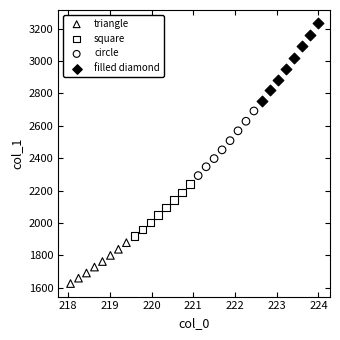

Which series contains the highest Y value?

filled diamond